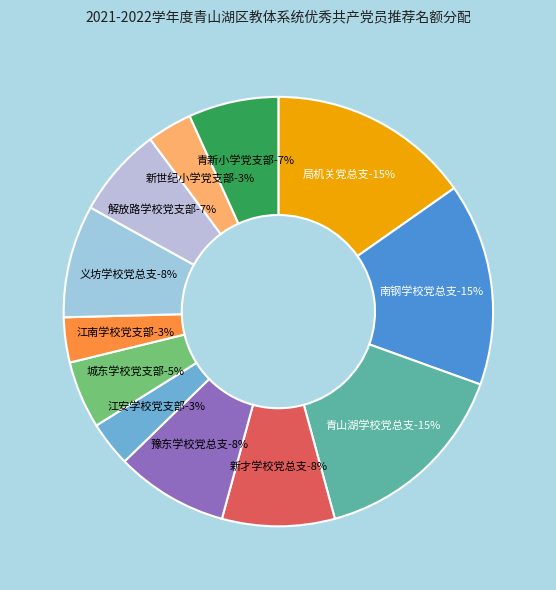

Combined, what portion of the pie is 局机关党总支 and 新才学校党总支?

23.7%